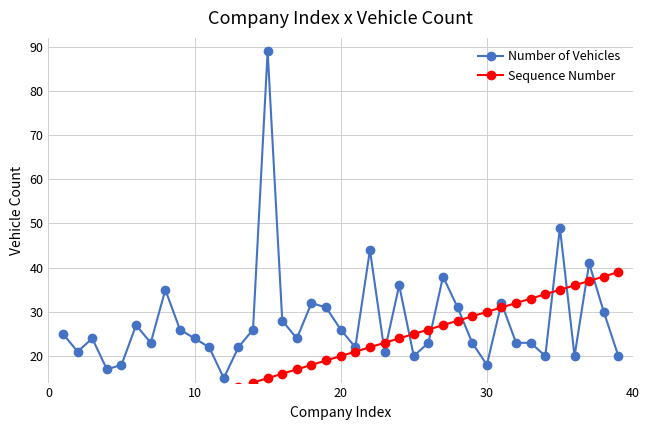

What is the difference between the maximum and minimum values in the Sequence Number series?

38